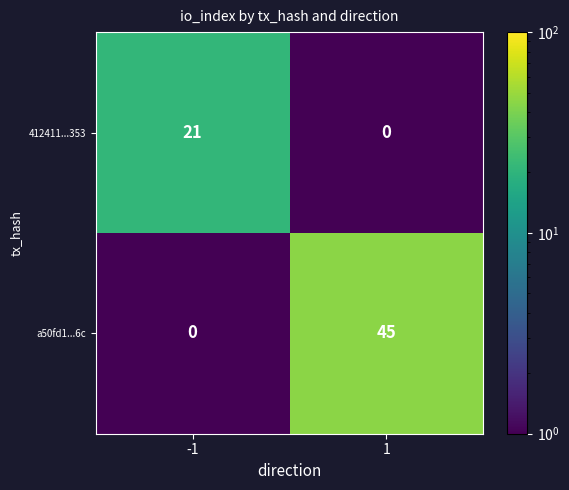

What is the sum of the a50fd1...6c values at -1 and 1?

45